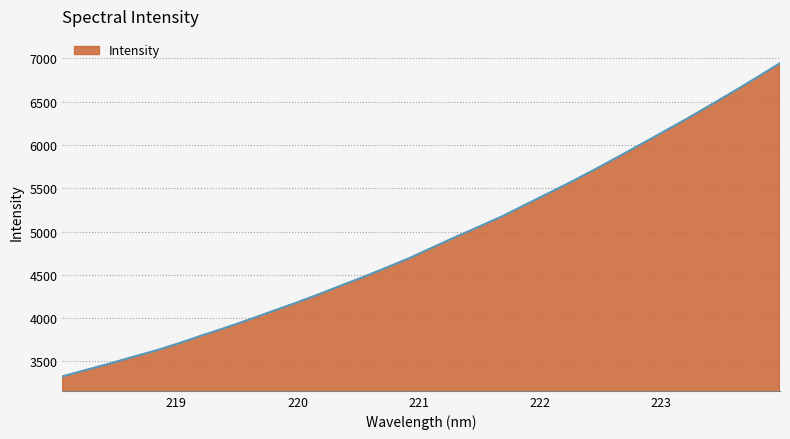

What is the difference between the maximum and minimum values?

3616.4